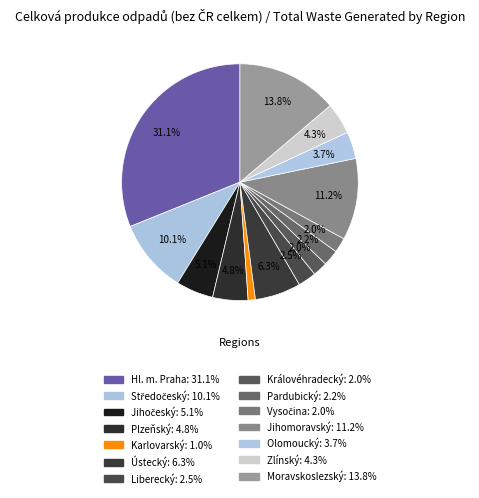

What percentage is NOT represented by Vysočina?

98.0%